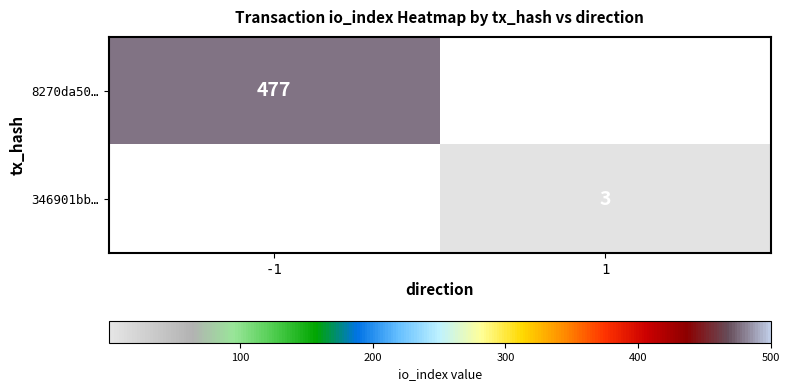

True or false: 346901bb… has a value of 3 at 1.

True